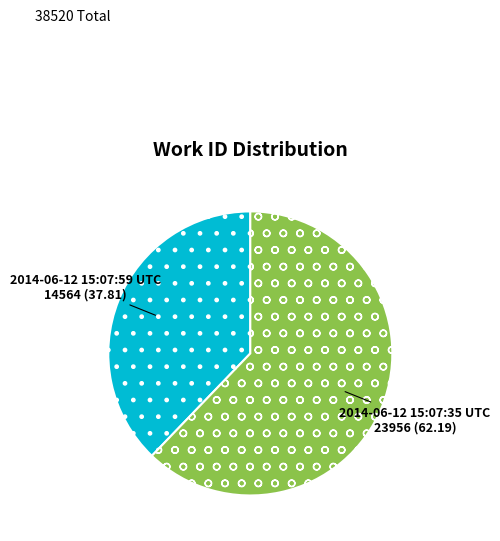

Is the sum of 2014-06-12 15:07:59 UTC and 2014-06-12 15:07:35 UTC greater than half?

Yes